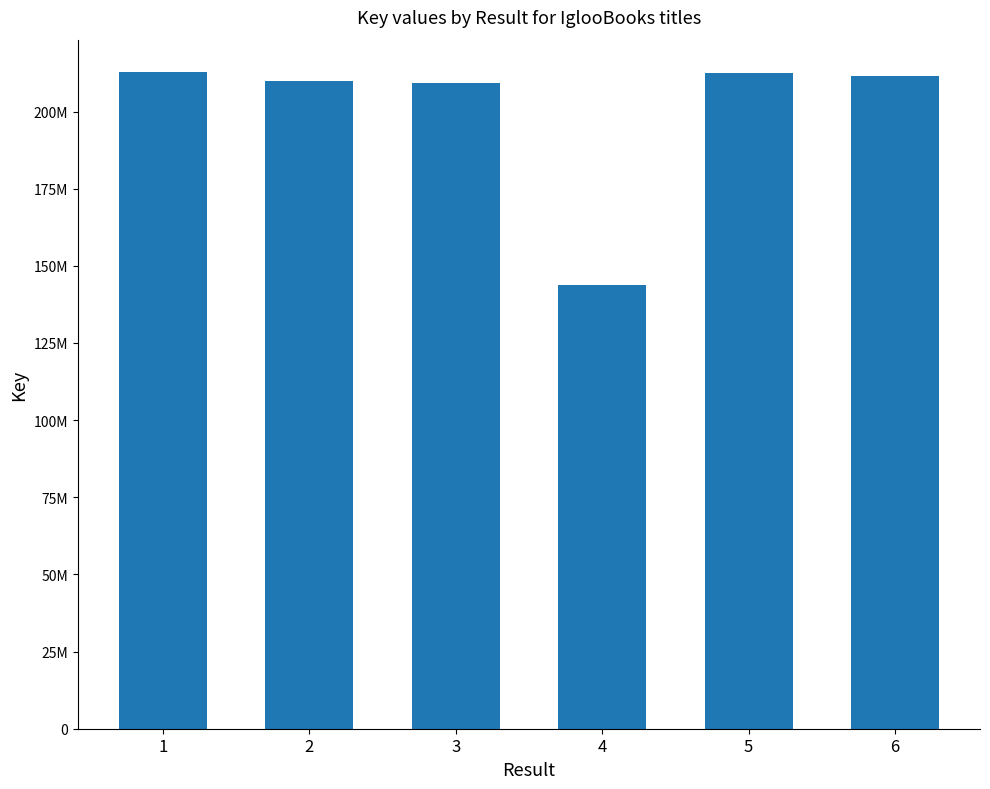

What is the sum of the values at 5 and 1?

425290714